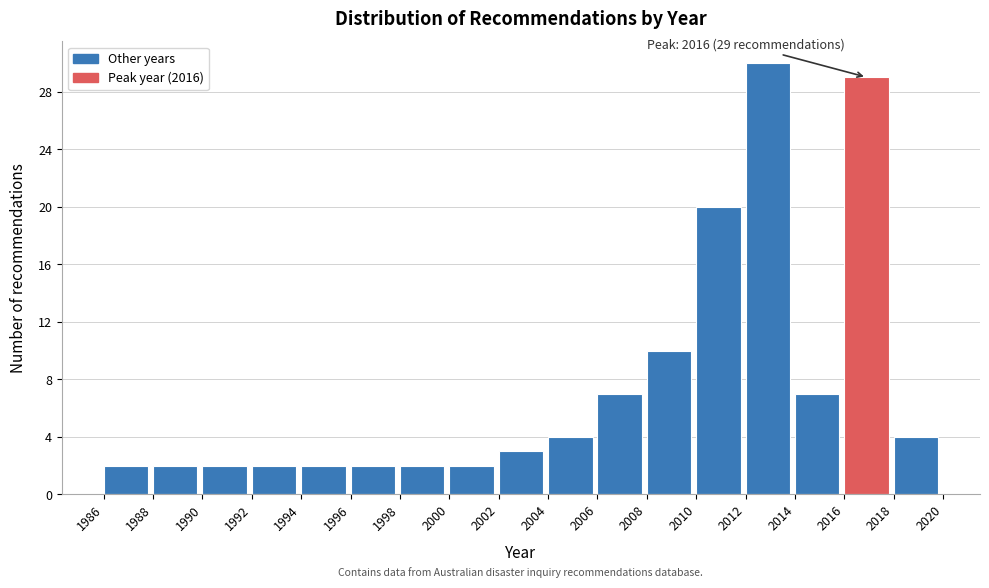

Over which range of the x-axis is the bar tallest?

2012 to 2014